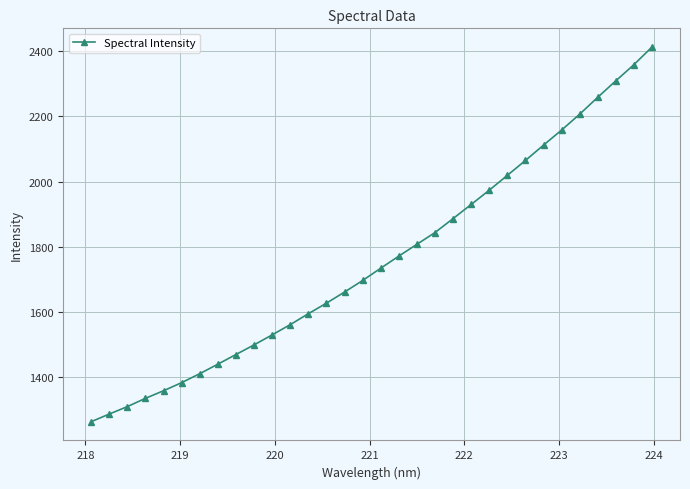

How many values are below 1734?

16